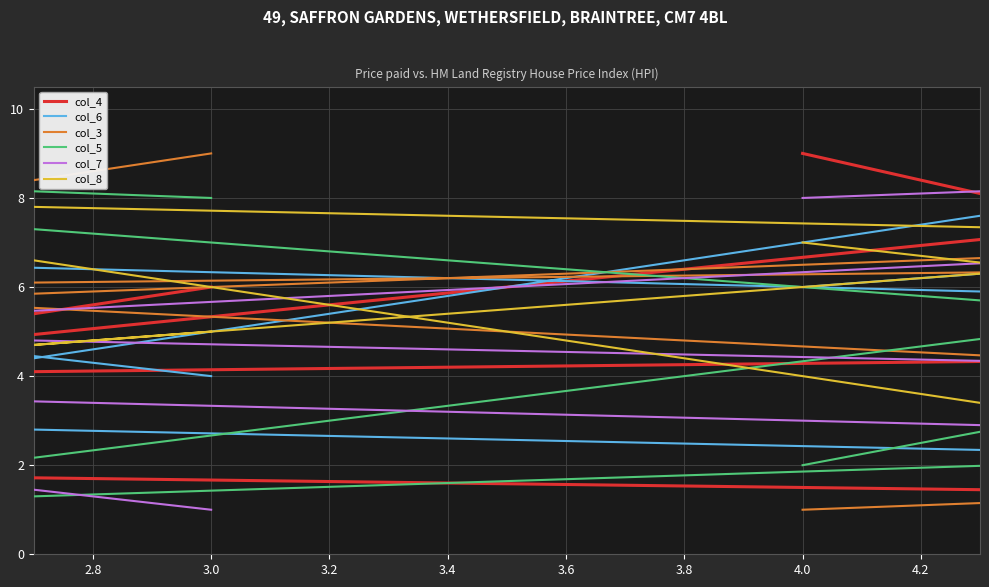

What is the highest value of the col_4 series?

9